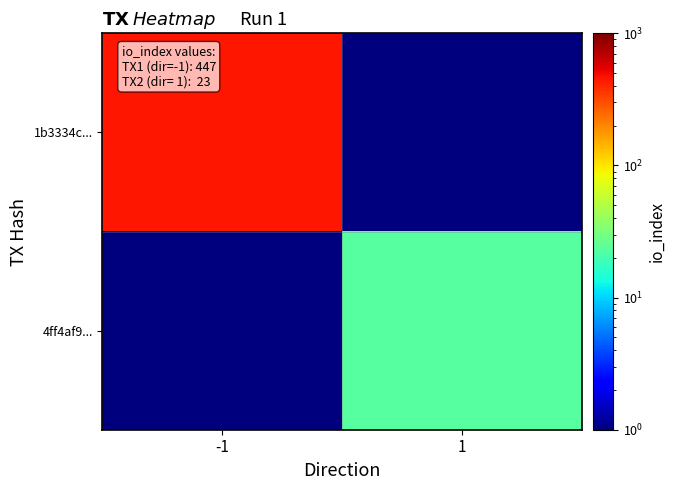

Reading right to left, list all the values displayed in this chart.

1b3334c...: 1=0.5	-1=447.0
4ff4af9...: 1=23.0	-1=0.5